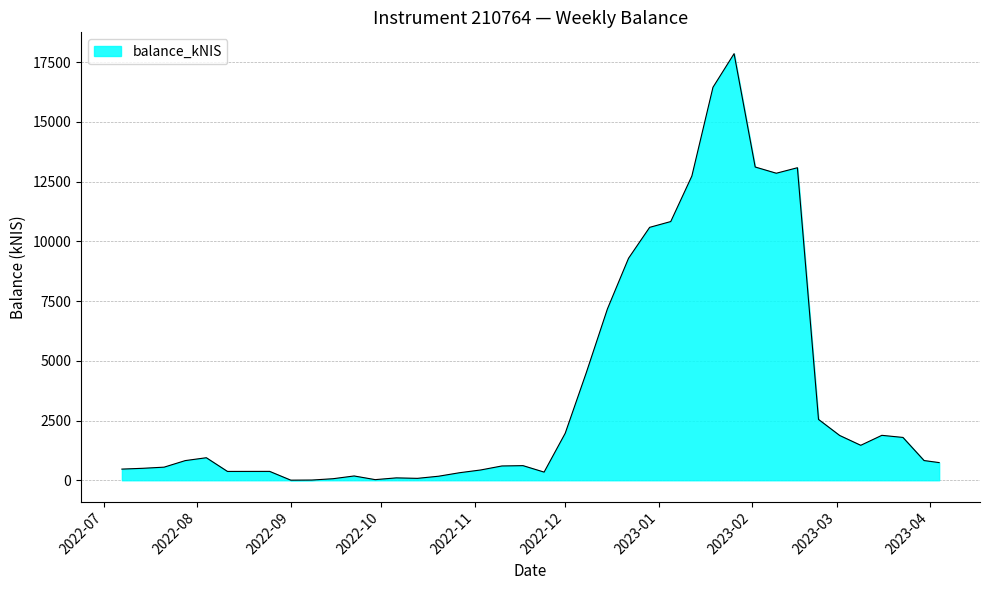

What is the average value?

3722.1